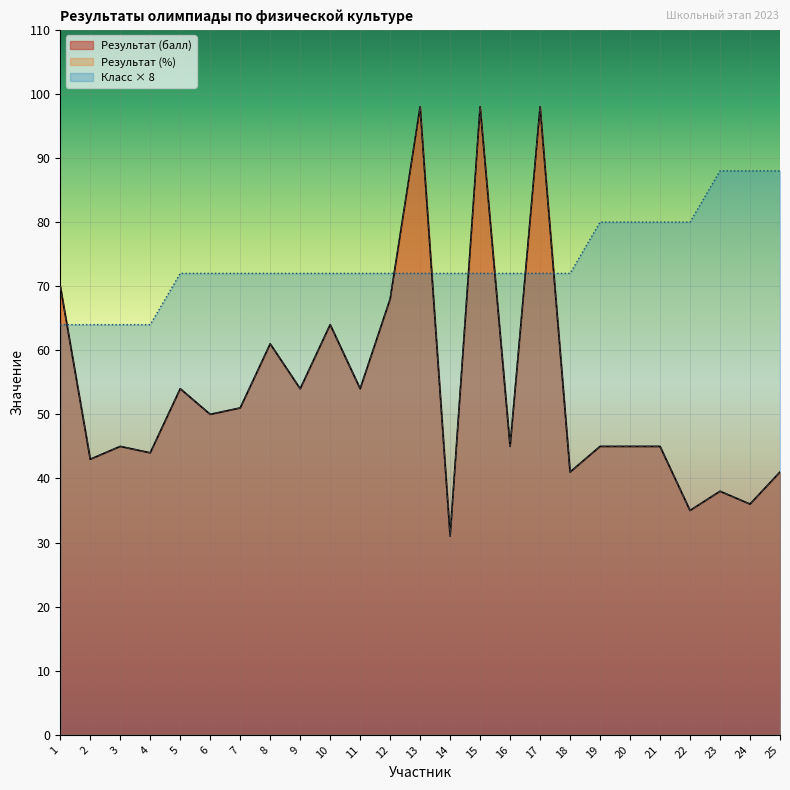

Is it true that Уровень (класс) обучения equals 72 at 13?

True